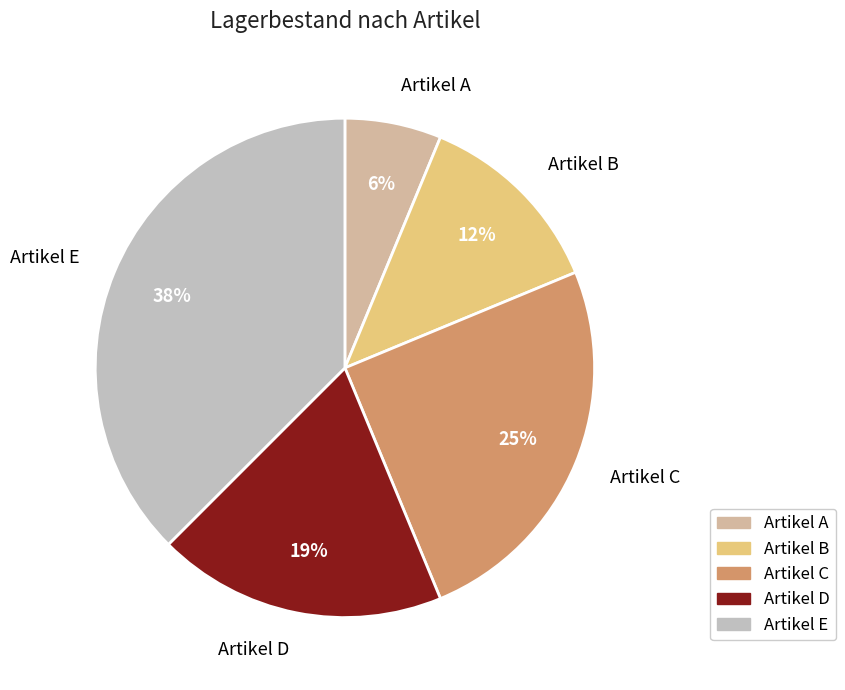

What is the largest slice in the pie chart?

Artikel E